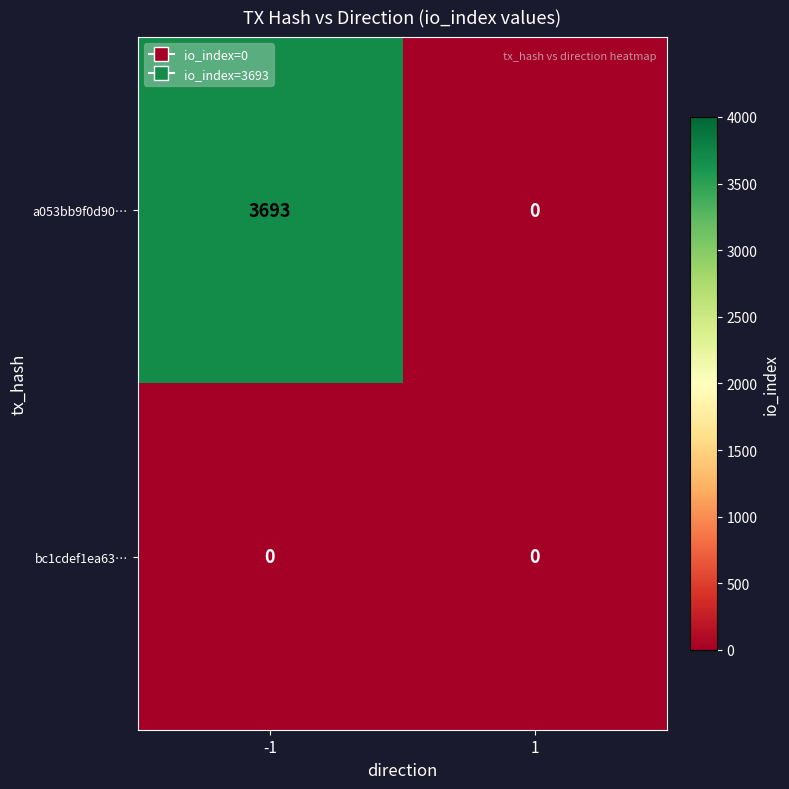

What is the difference between the maximum and minimum values in the a053bb9f0d90… series?

3693